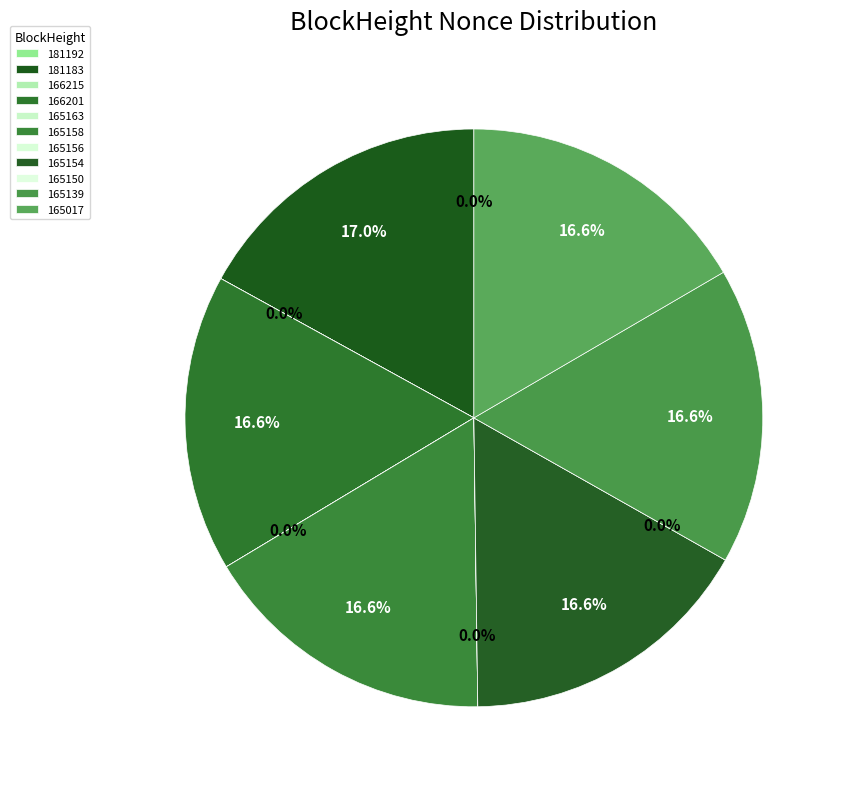

To the nearest percent, what is the difference between the largest and smallest slice percentages?

17%